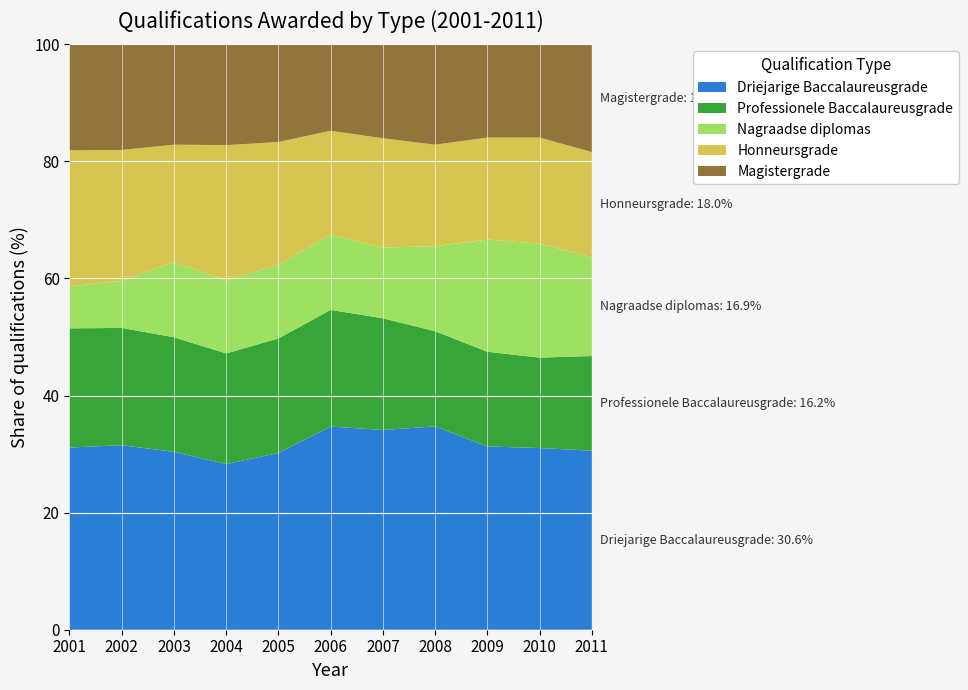

Reading left to right, transcribe all the data shown in this chart.

Driejarige Baccalaureusgrade: 2001=1410	2002=1532	2003=1575	2004=1474	2005=1639	2006=1927	2007=1926	2008=2052	2009=2081	2010=2182	2011=2154
Professionele Baccalaureusgrade: 2001=923	2002=973	2003=1015	2004=984	2005=1062	2006=1106	2007=1077	2008=960	2009=1075	2010=1086	2011=1139
Nagraadse diplomas: 2001=326	2002=391	2003=666	2004=650	2005=684	2006=713	2007=682	2008=858	2009=1274	2010=1369	2011=1188
Honneursgrade: 2001=1052	2002=1086	2003=1040	2004=1203	2005=1138	2006=986	2007=1054	2008=1024	2009=1158	2010=1274	2011=1266
Magistergrade: 2001=821	2002=877	2003=889	2004=897	2005=906	2006=820	2007=906	2008=1013	2009=1059	2010=1120	2011=1296